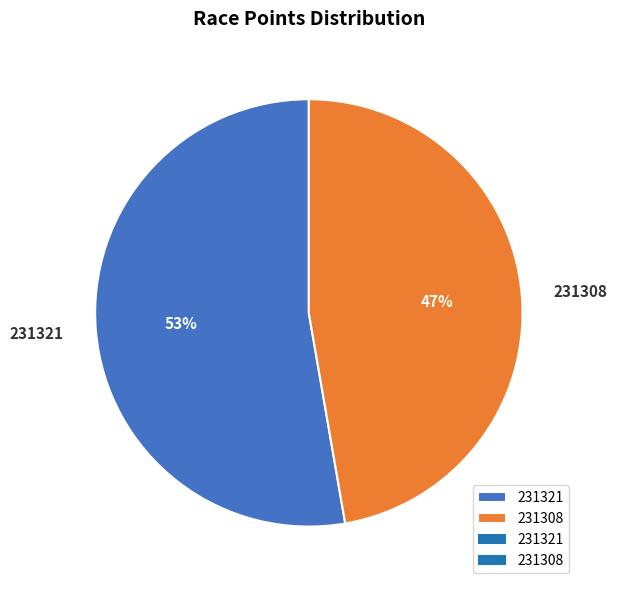

To the nearest percent, what is the average slice percentage?

50%